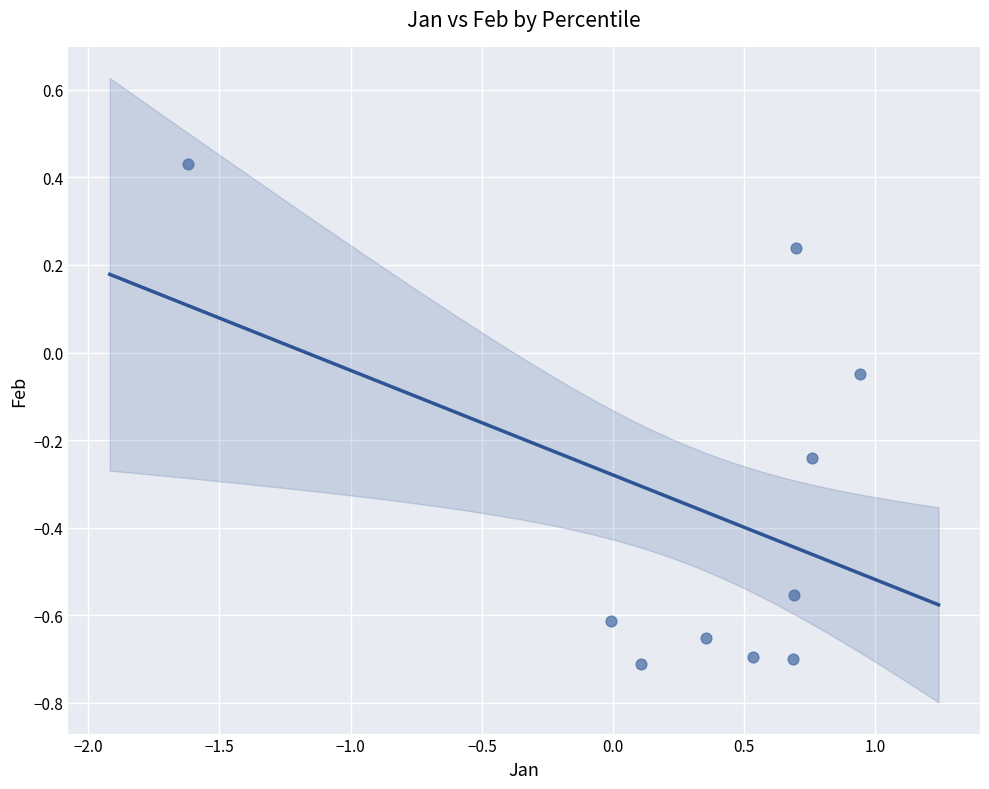

What is the range of X values (max minus min)?

2.6